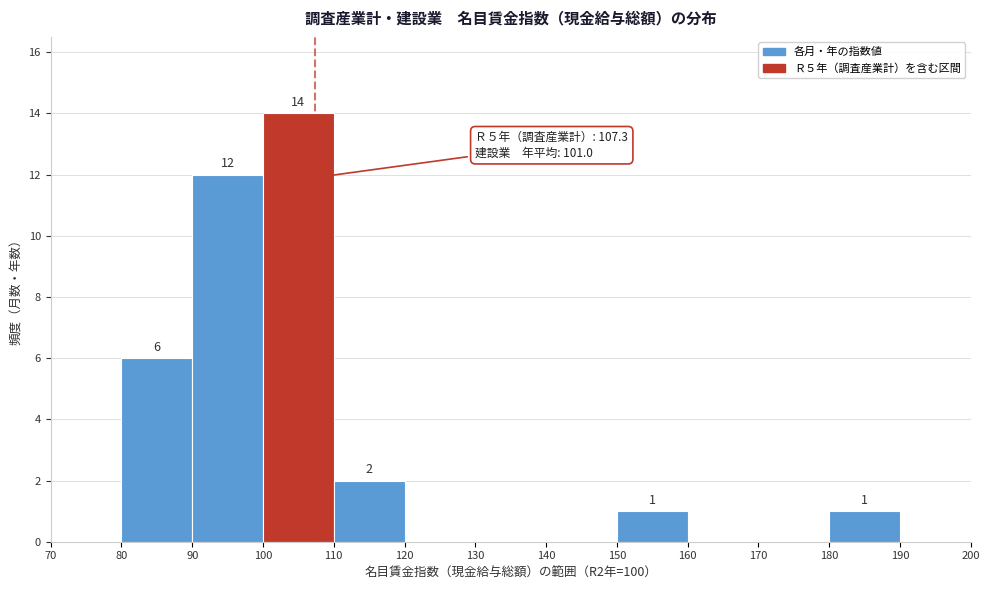

Which range on the x-axis has the tallest bar?

100 to 110